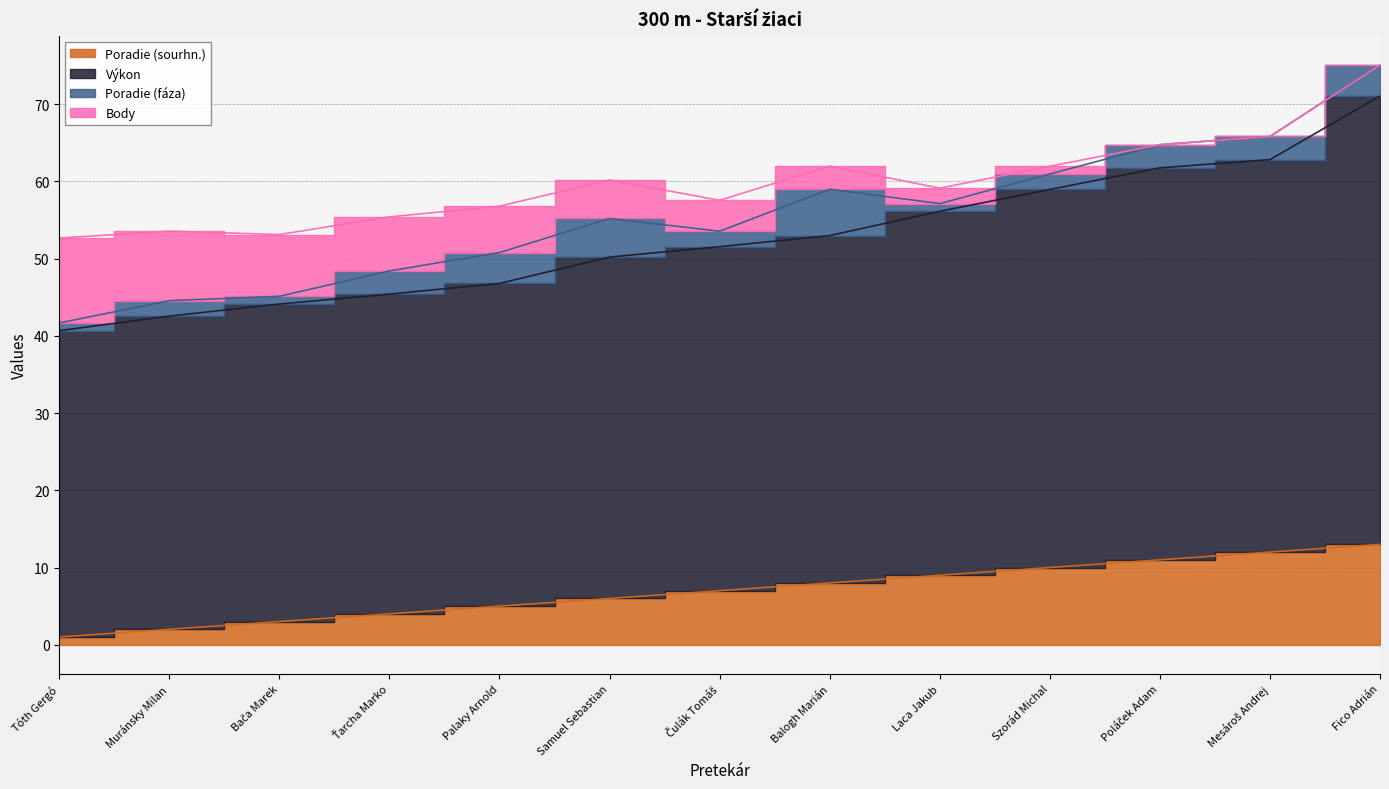

True or false: Výkon and Poradie (sourhn.) intersect in this chart.

False